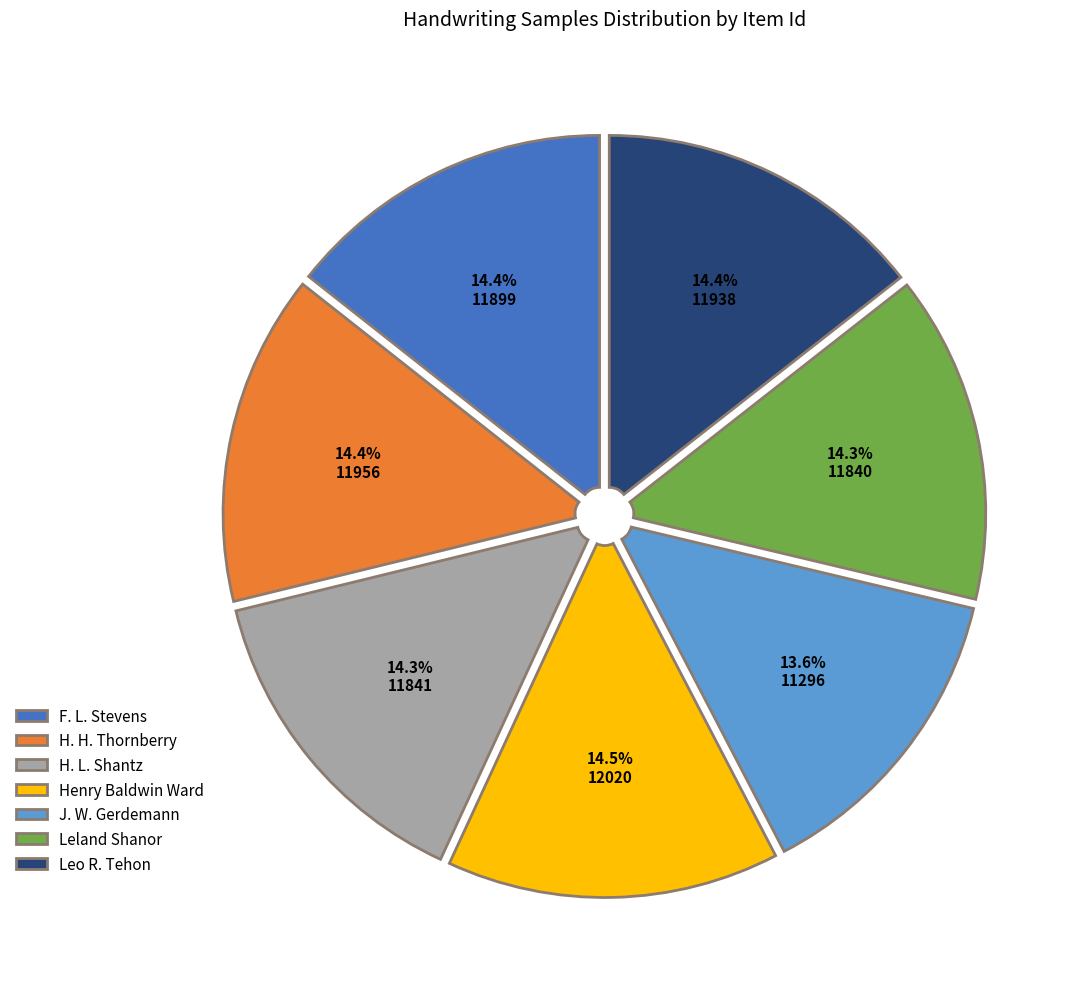

Combined, do J. W. Gerdemann and H. H. Thornberry account for over 50%?

No